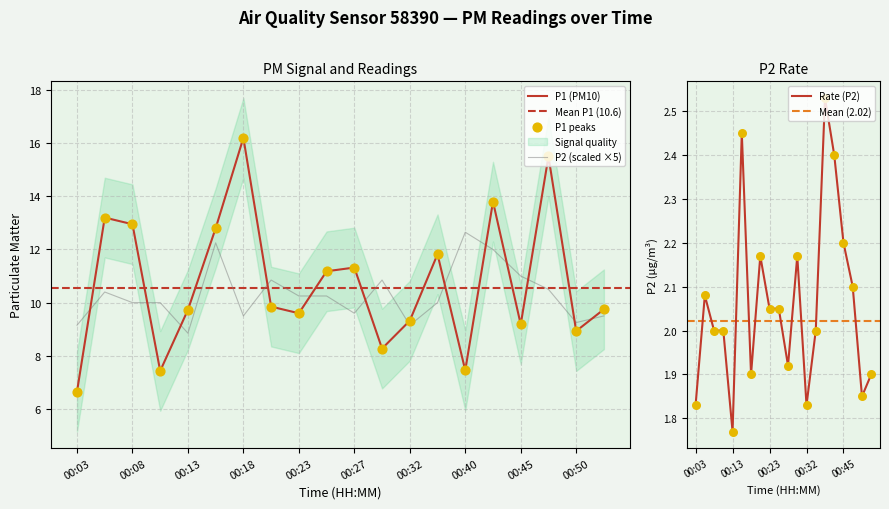

What is the total value across all series at 00:18?

25.7